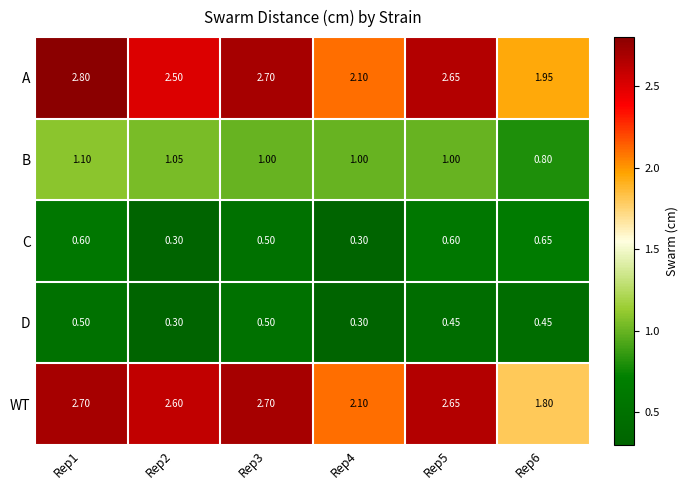

List the series in order of their peak value, lowest first.

D, C, B, WT, A